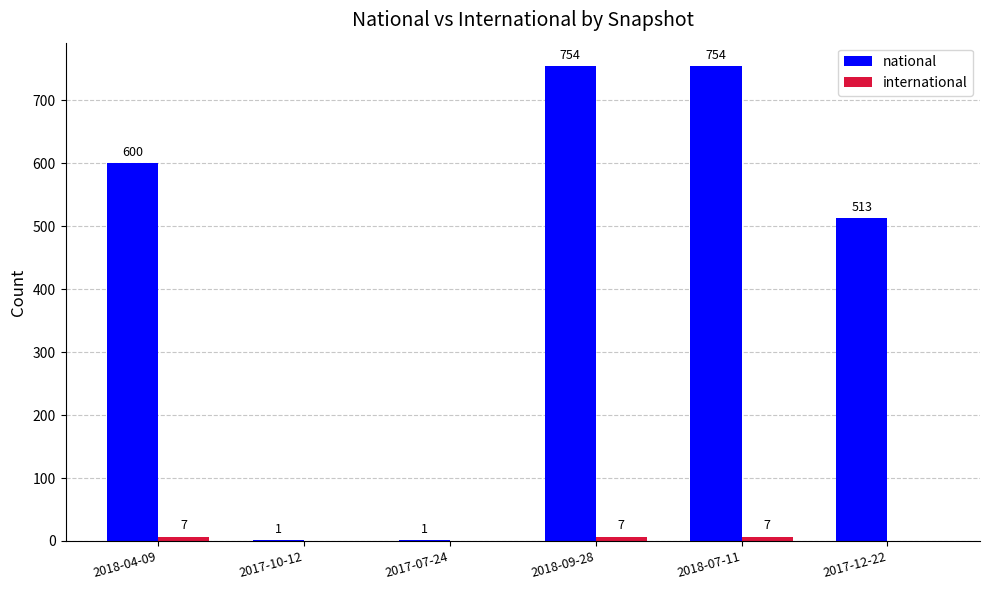

Read the national value at 2018-09-28, to the nearest 50.

750